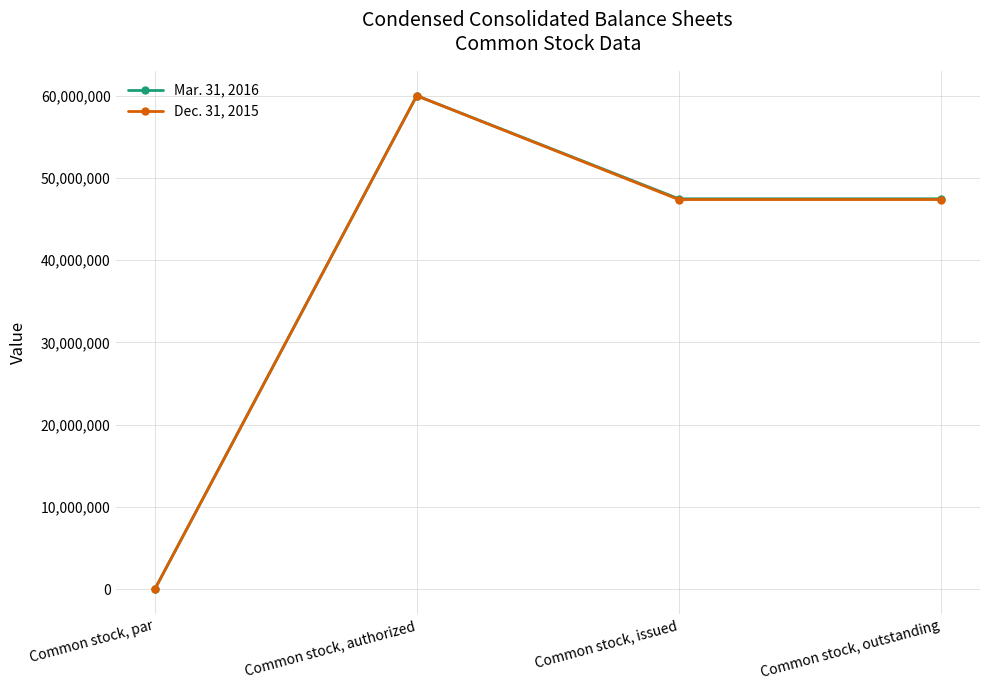

List the series in order of their overall mean, lowest first.

Dec. 31, 2015, Mar. 31, 2016